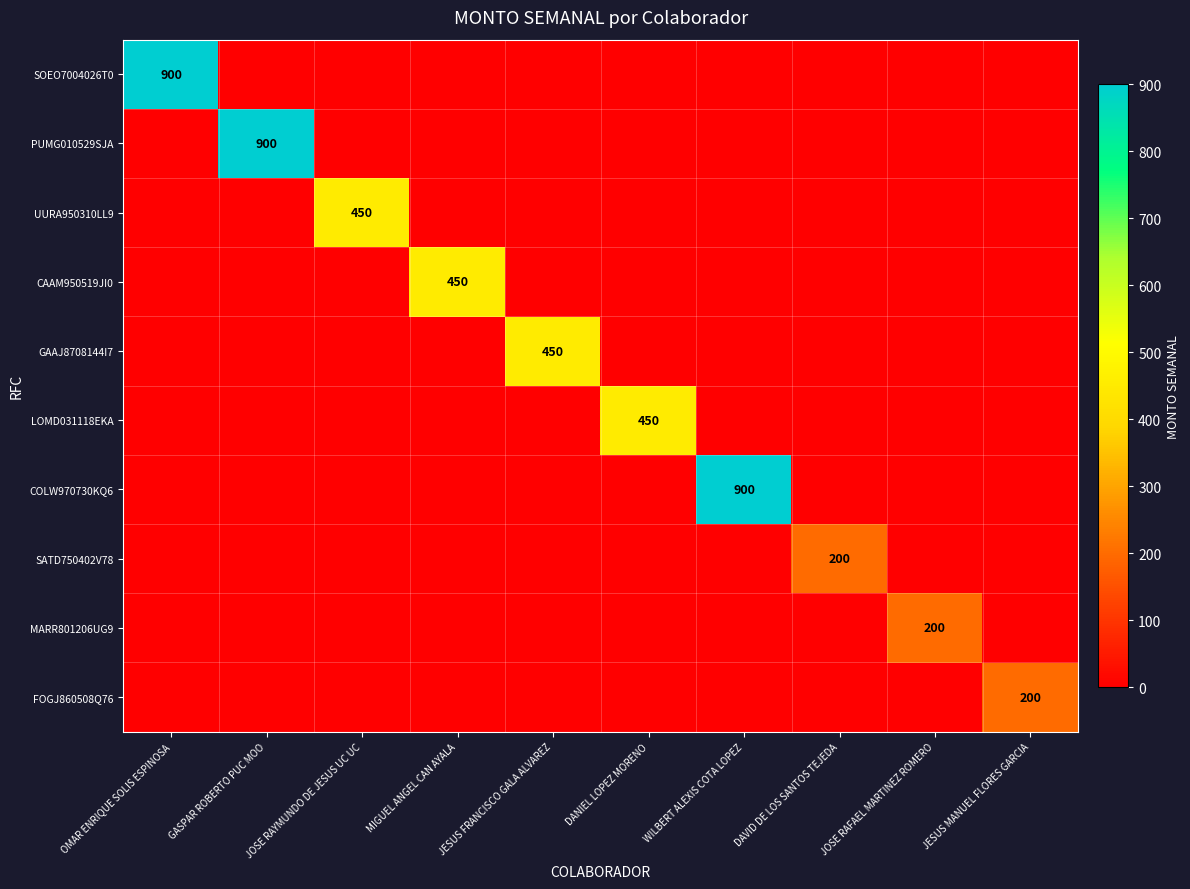

How many categories are shown in the chart?

10